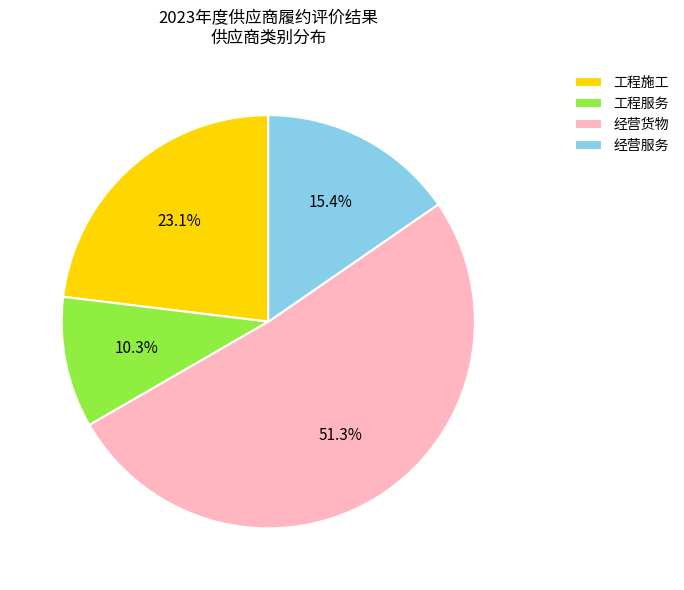

Is 经营服务 the majority of the pie?

No